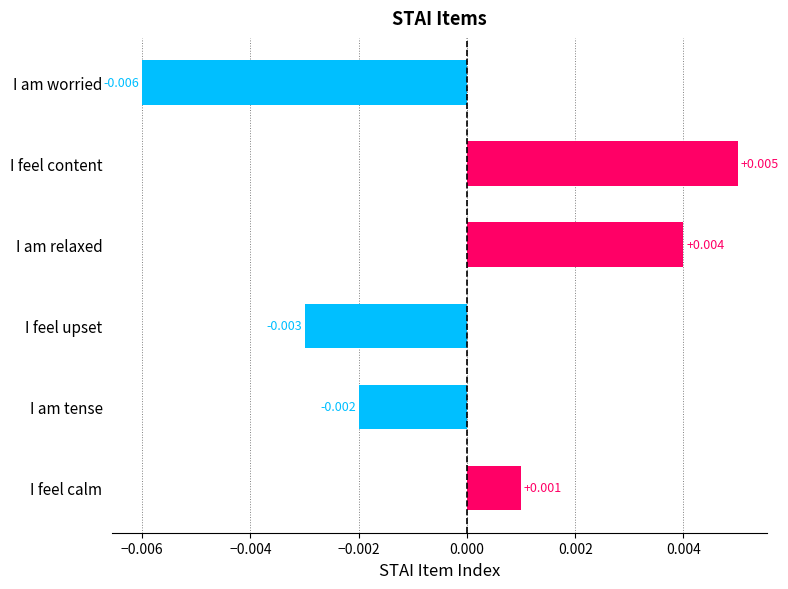

Which label corresponds to the largest value in the chart?

I feel content